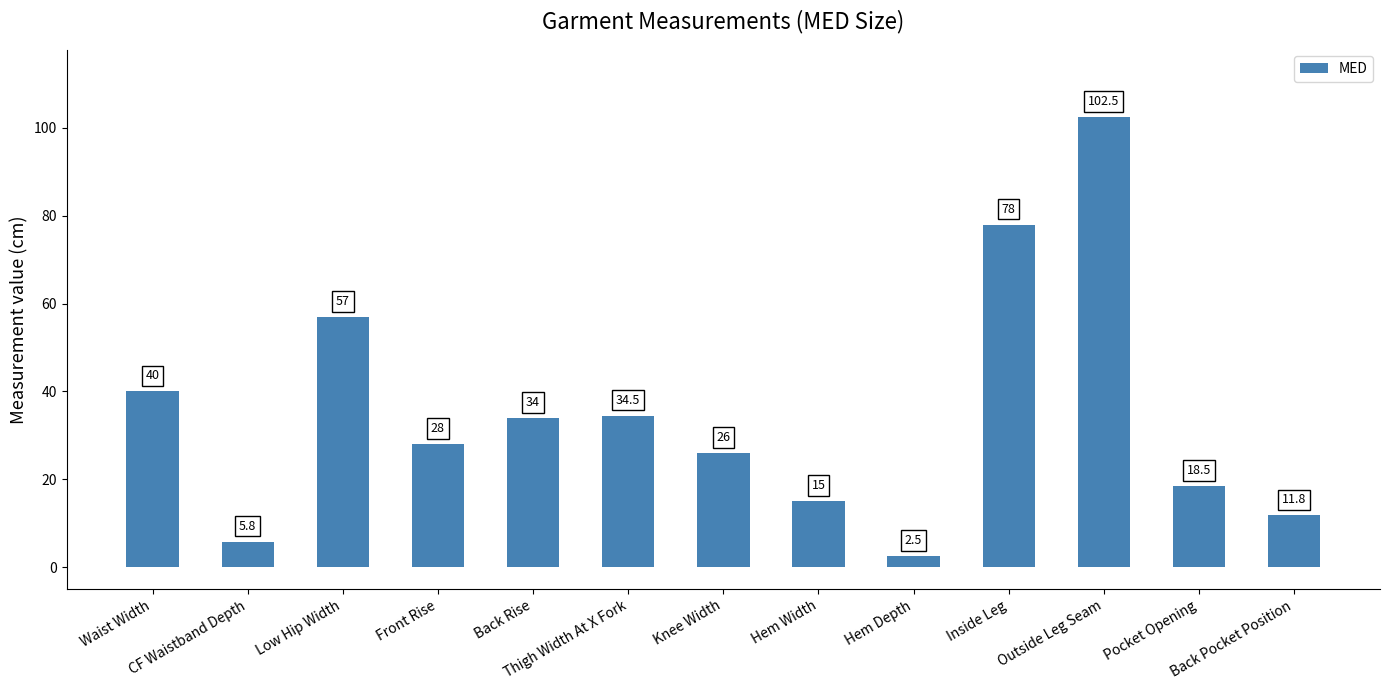

Reading left to right, extract all data points from this chart.

40.0	5.8	57.0	28.0	34.0	34.5	26.0	15.0	2.5	78.0	102.5	18.5	11.8